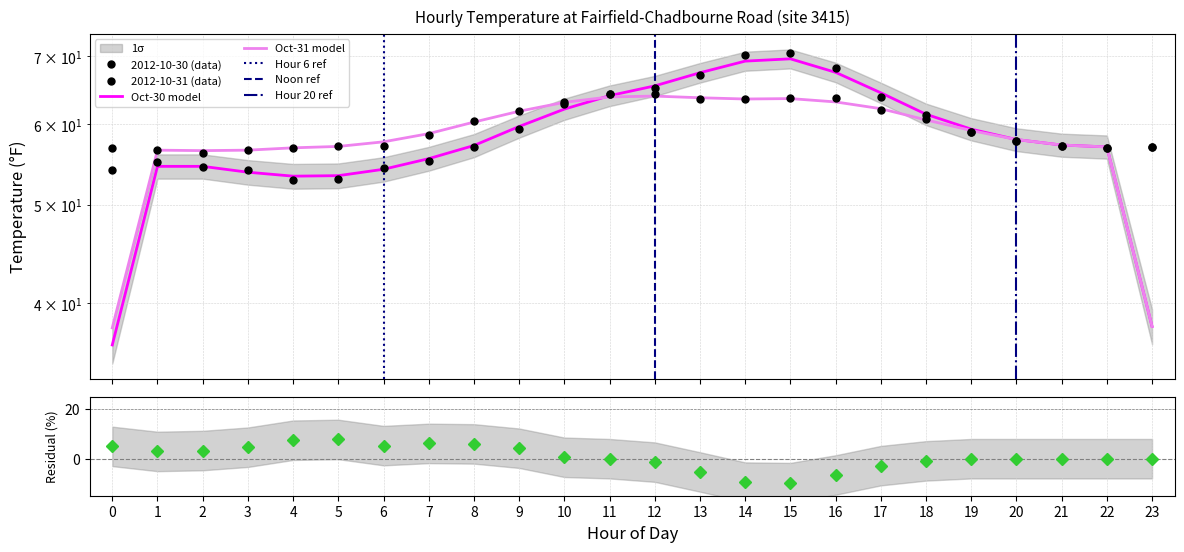

Rank the series by their maximum value, from highest to lowest.

2012-10-30, 2012-10-31